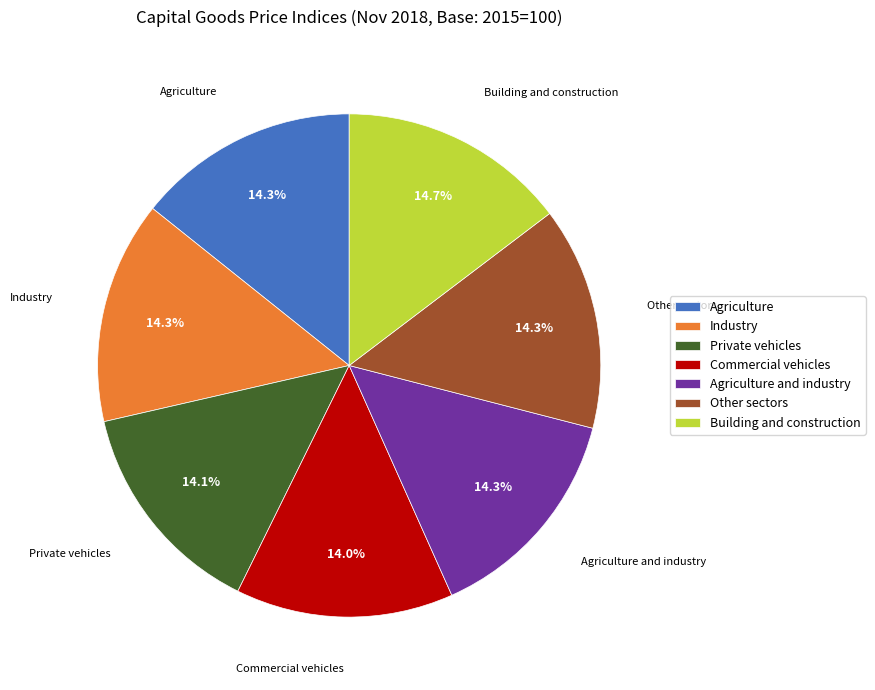

What is the total percentage of Other sectors and Agriculture?

28.6%